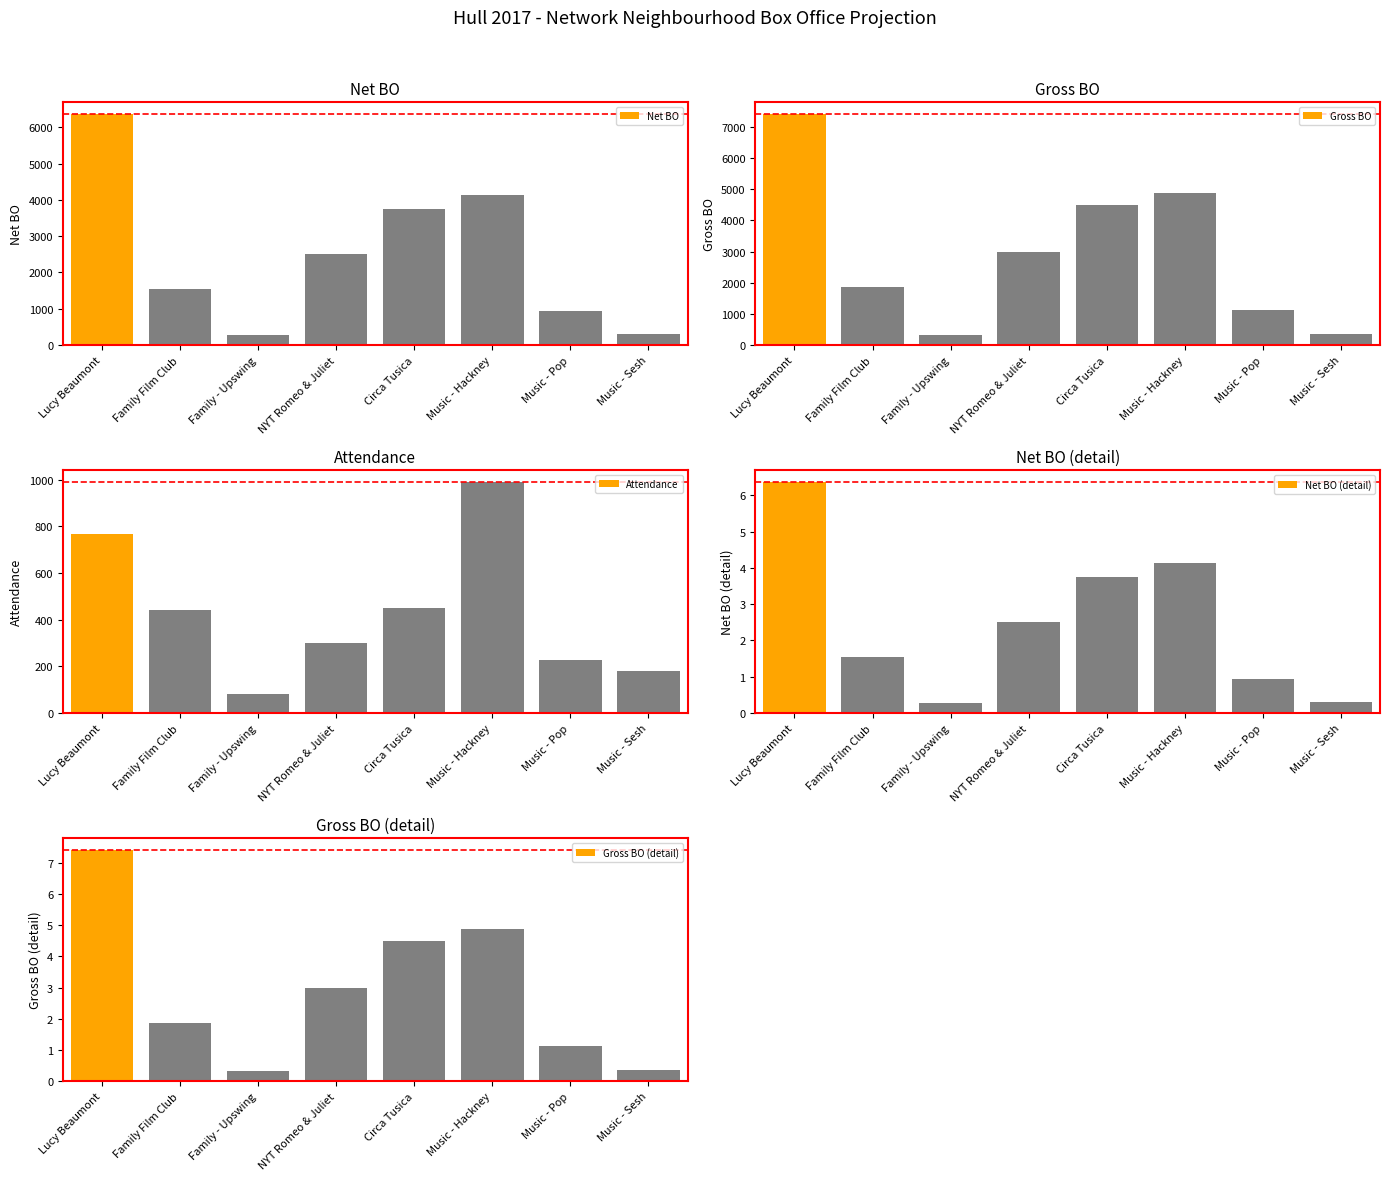

What is the maximum value for Gross BO?

7425.0